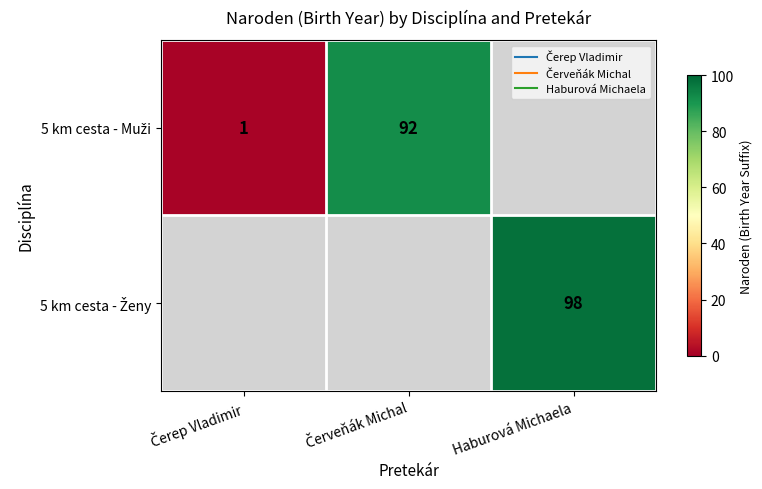

What is the difference between the maximum and minimum values in the 5 km cesta - Muži series?

91.0